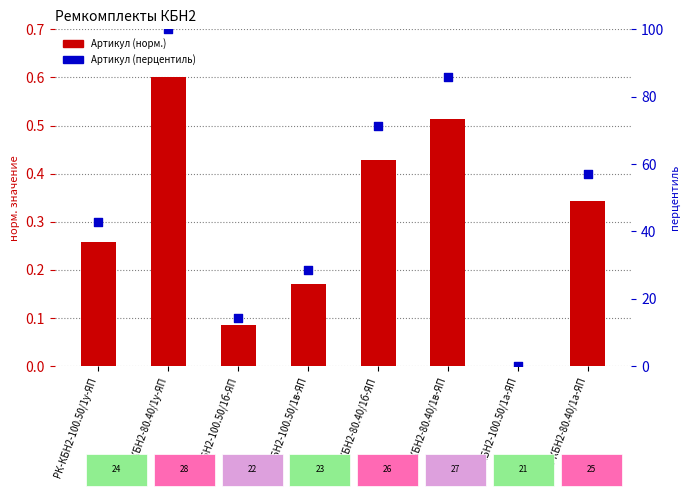

Which series has the largest Y range (max minus min)?

Артикул (перцентиль)